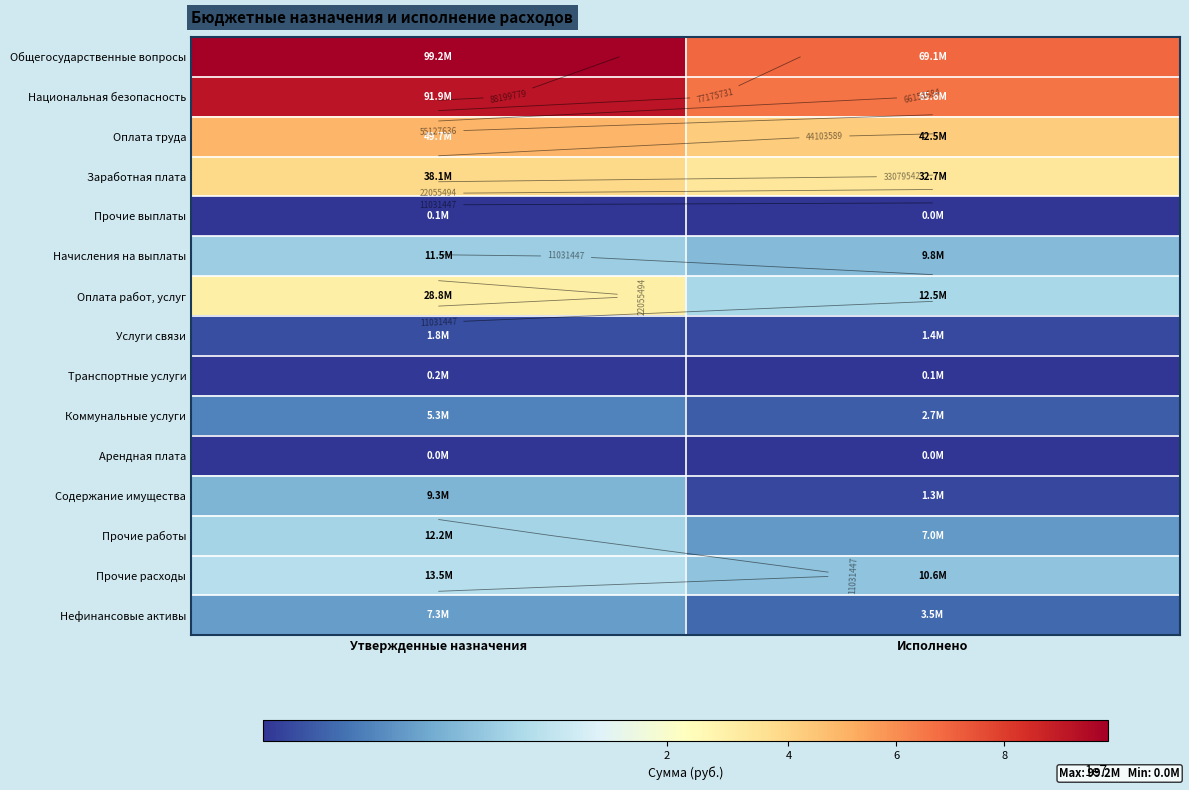

What is the total value across all series at Утвержденные назначения?

368835176.0